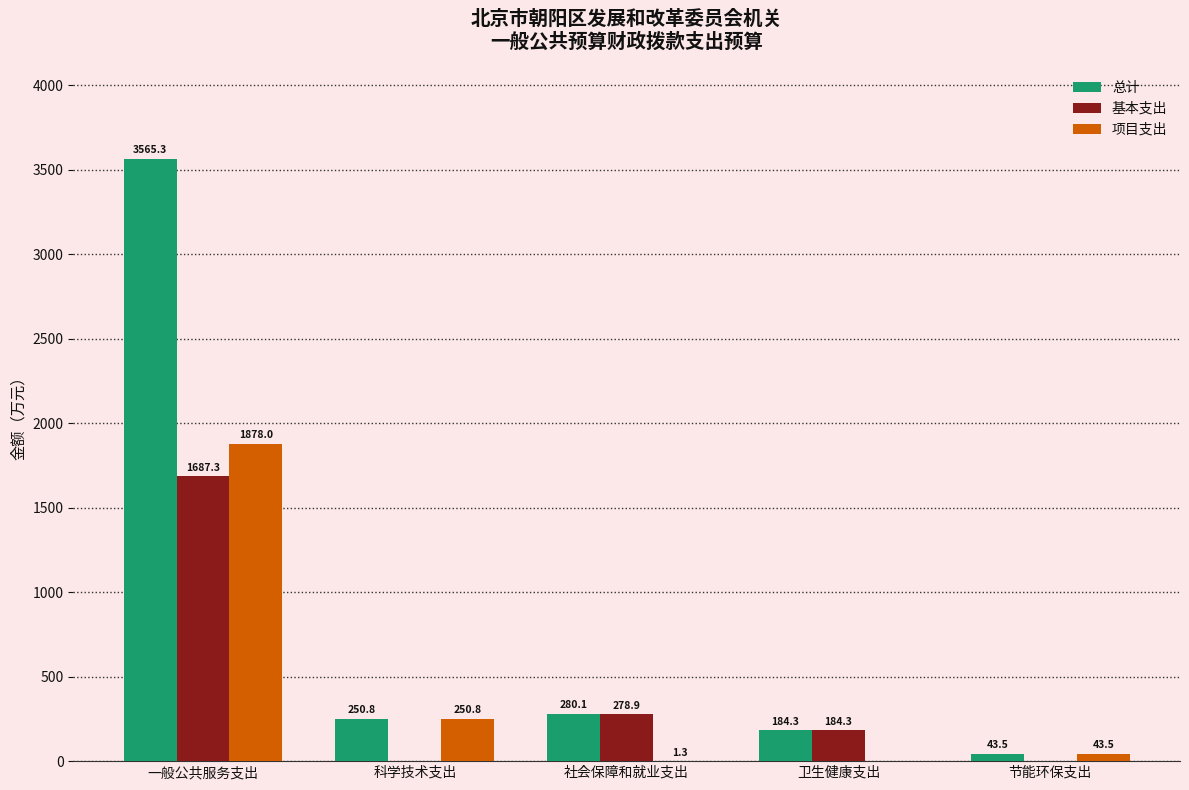

What is the total value across all series at 社会保障和就业支出?

560.3